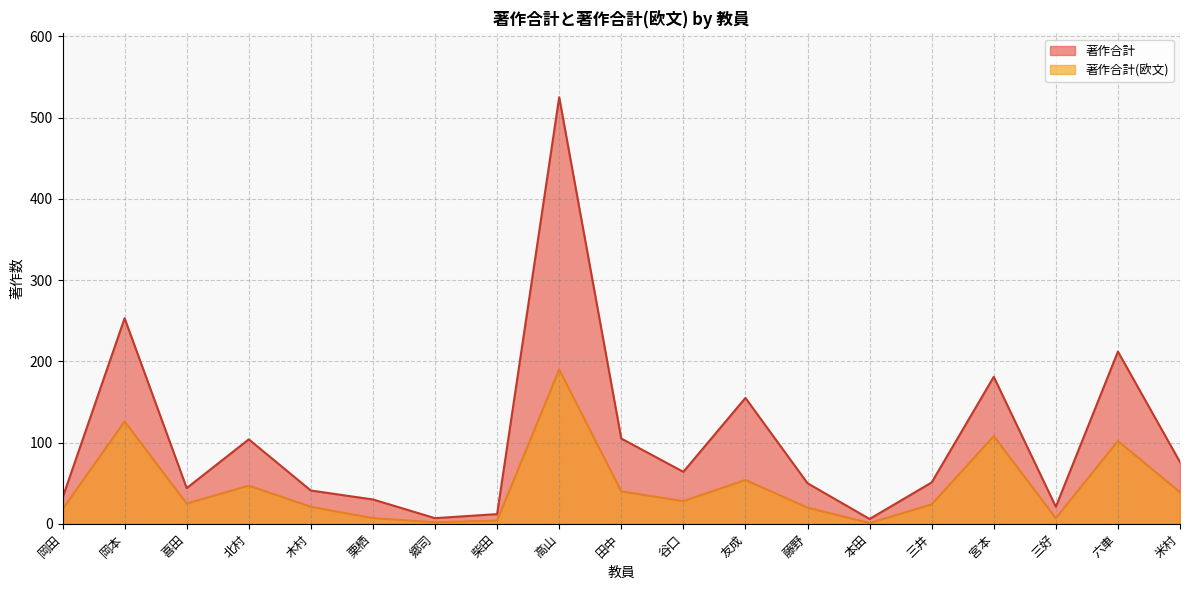

How many categories are shown in the chart?

19